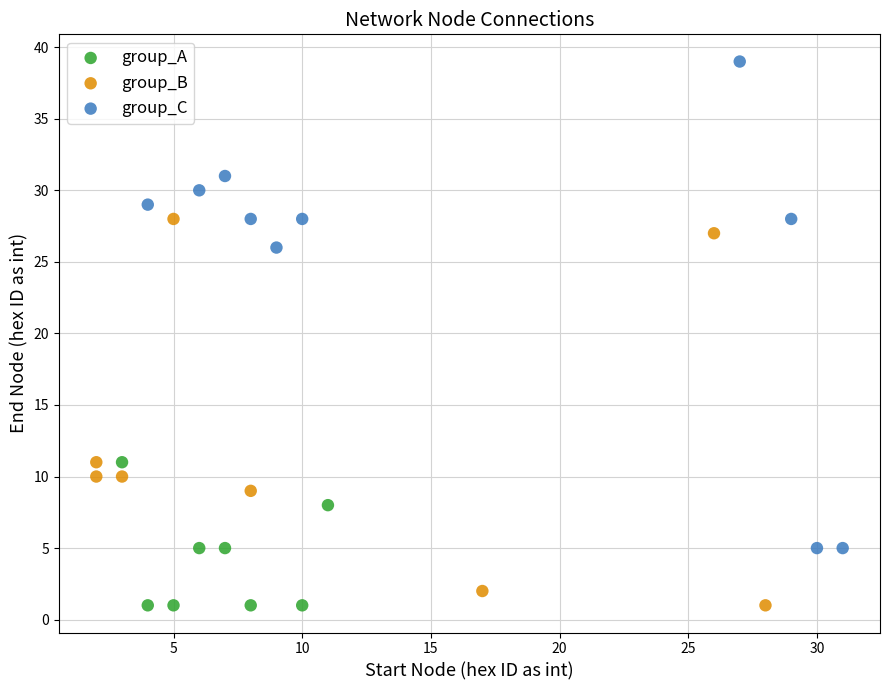

Which series has the widest spread of Y values?

group_C